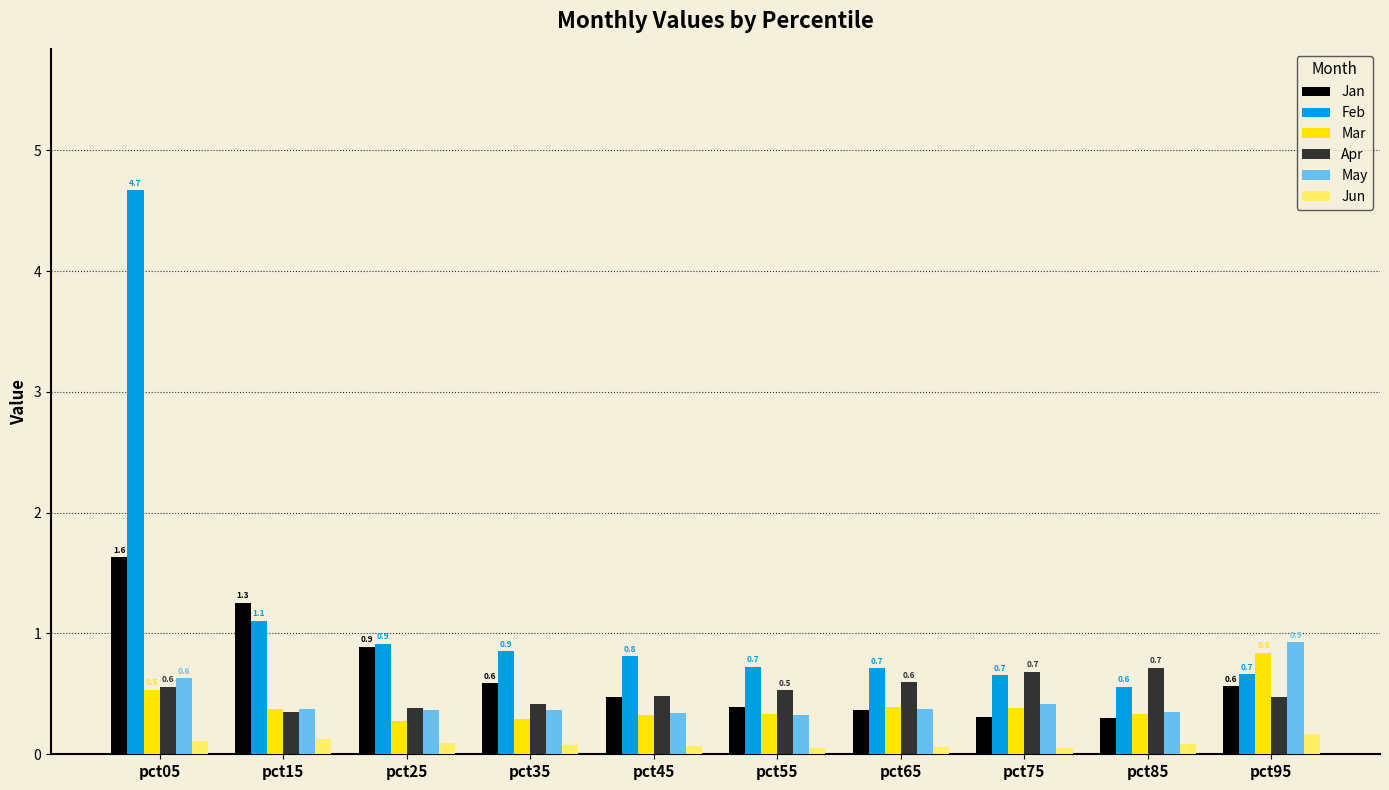

What is the minimum value for Mar?

0.3